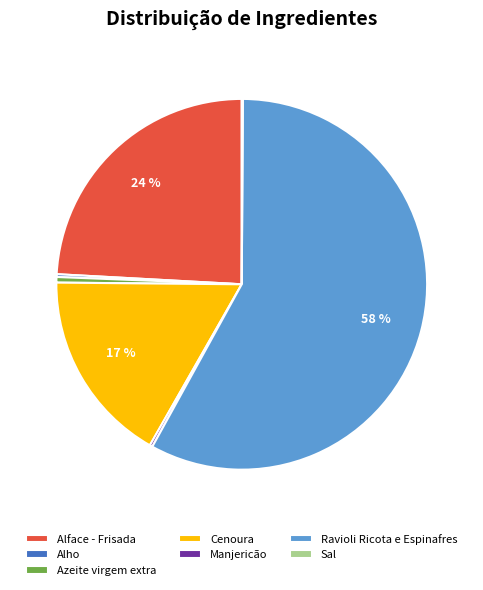

Do Azeite virgem extra and Ravioli Ricota e Espinafres together represent more than half of the pie?

Yes